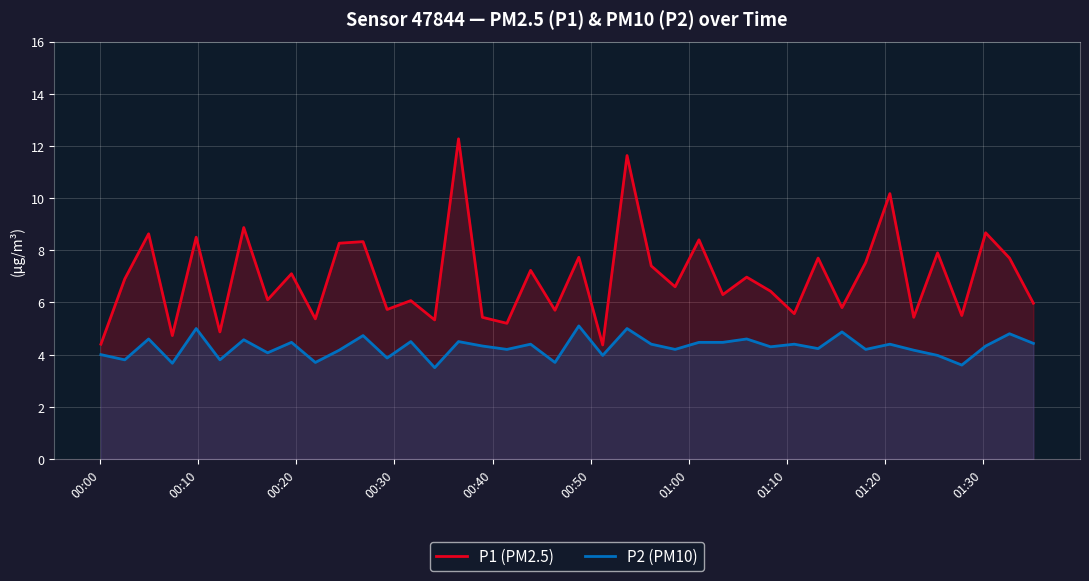

How many values in the P1 (PM2.5) series are below 6?

15